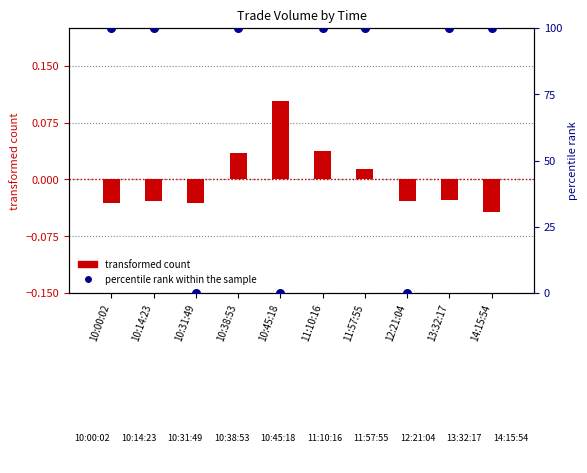

Which series contains the highest Y value?

percentile rank within the sample